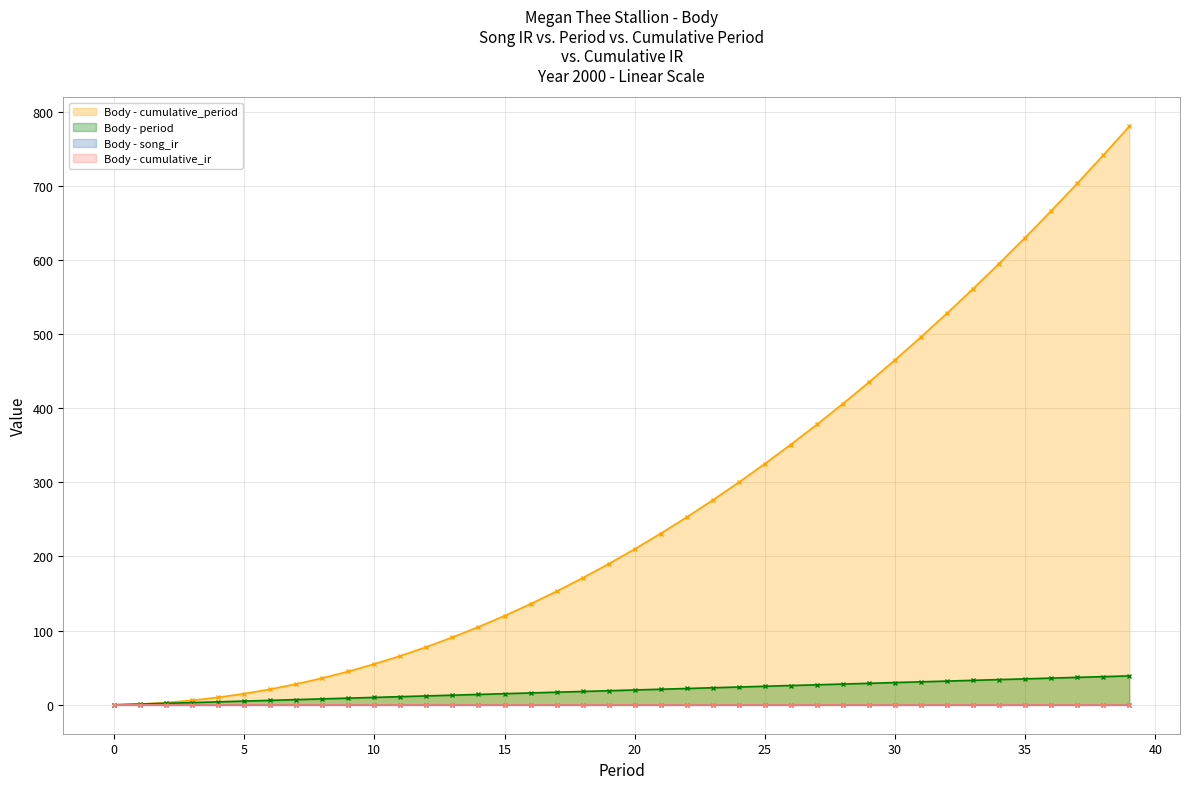

True or false: Body - cumulative_period has a value of 469 at 25.

False